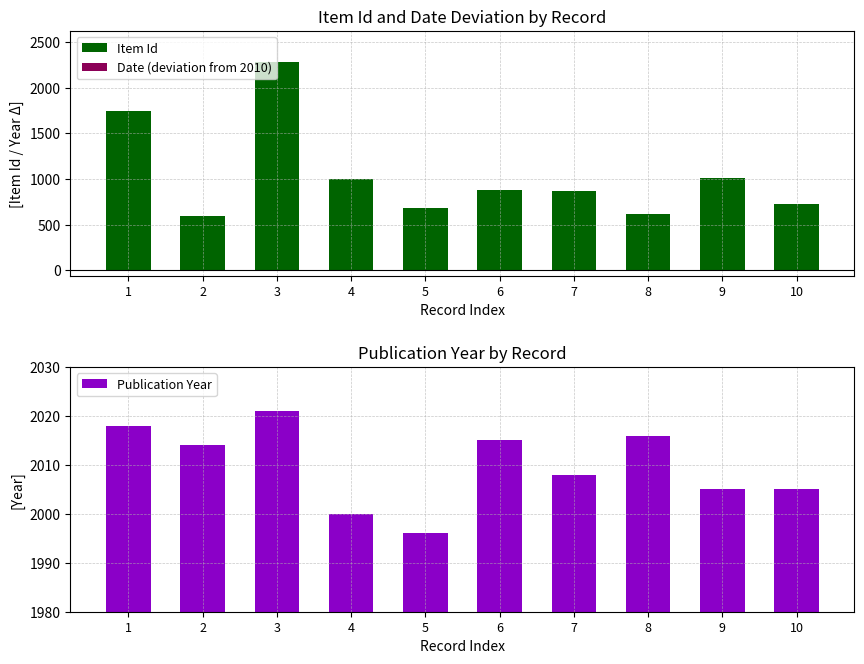

What is the value of the Date (deviation from 2010) bar at the 9th from the left?

-5